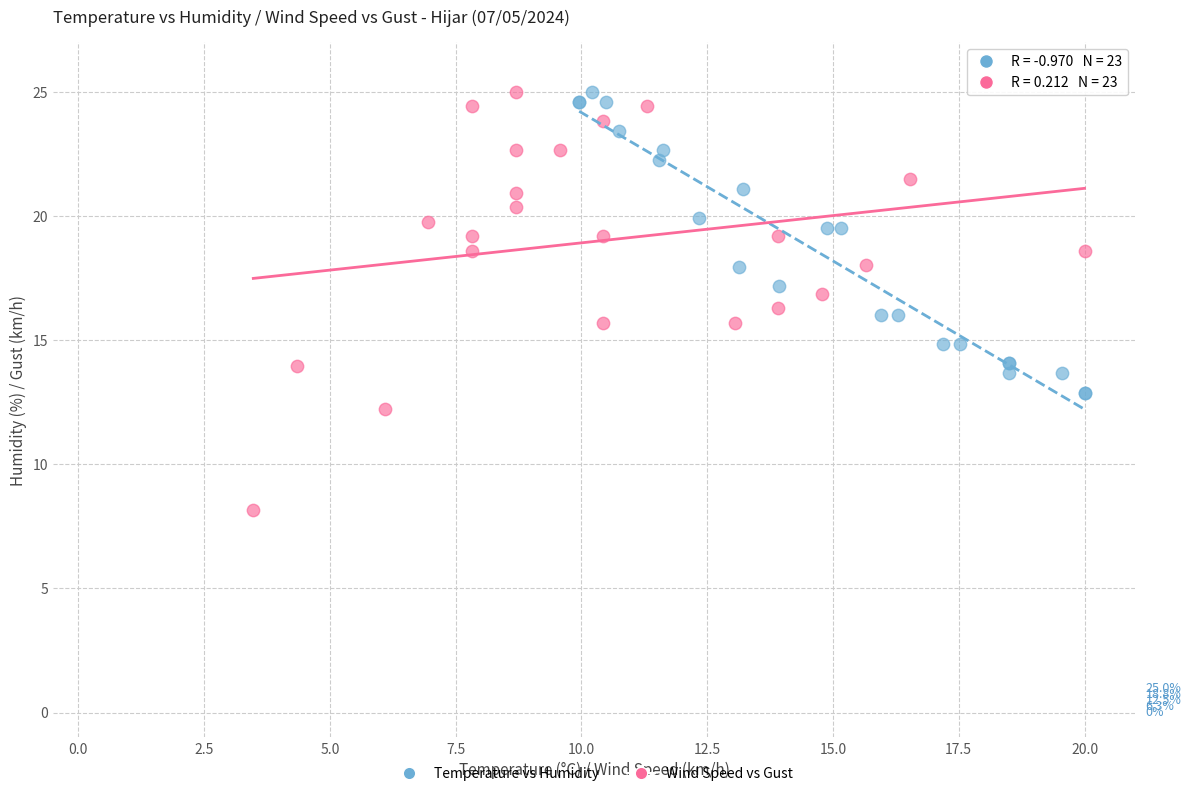

Which series reaches the minimum Y coordinate?

Wind Speed vs Gust